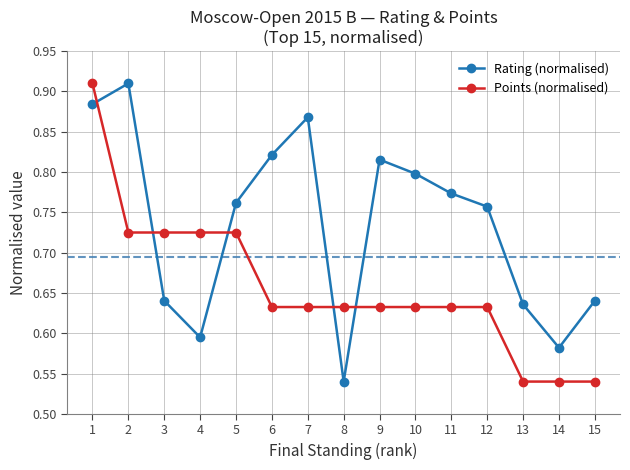

Count the number of categories in the chart.

15